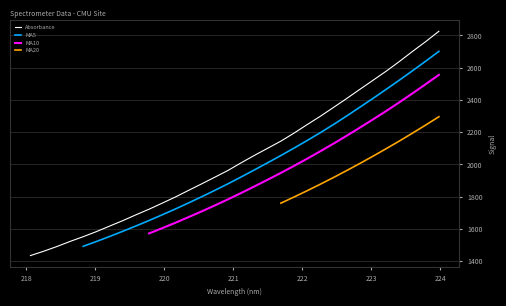

What is the difference between the values at 222.4538 and 219.0156?

770.0